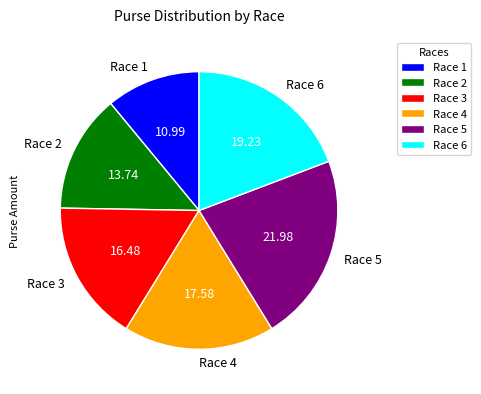

Count the number of slices in the pie.

6